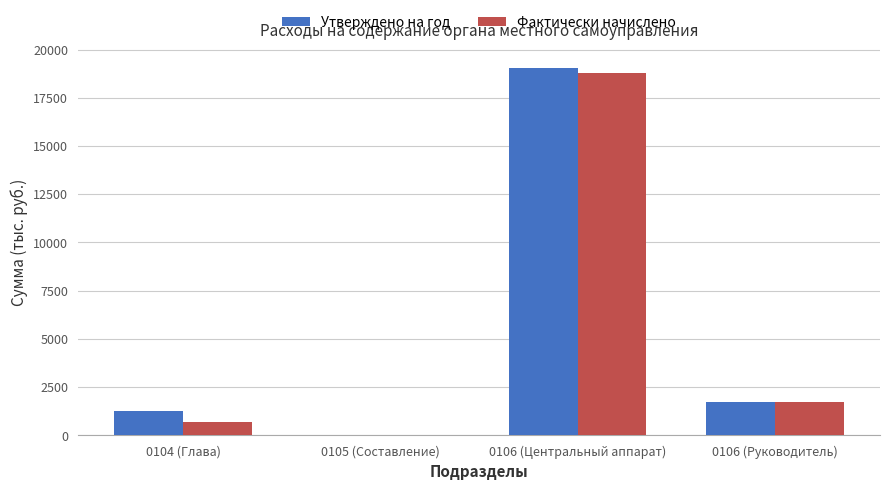

What is the difference between the Утверждено на год values at 0106 (Руководитель) and 0106 (Центральный аппарат)?

17303